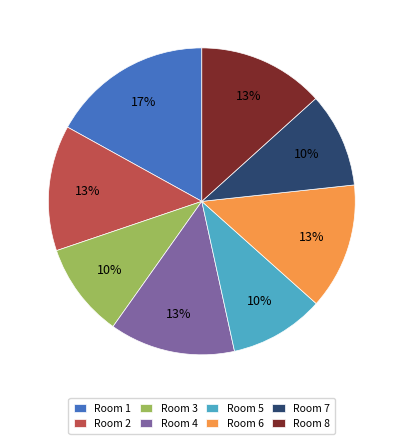

Between Room 7 and Room 6, which is larger?

Room 6